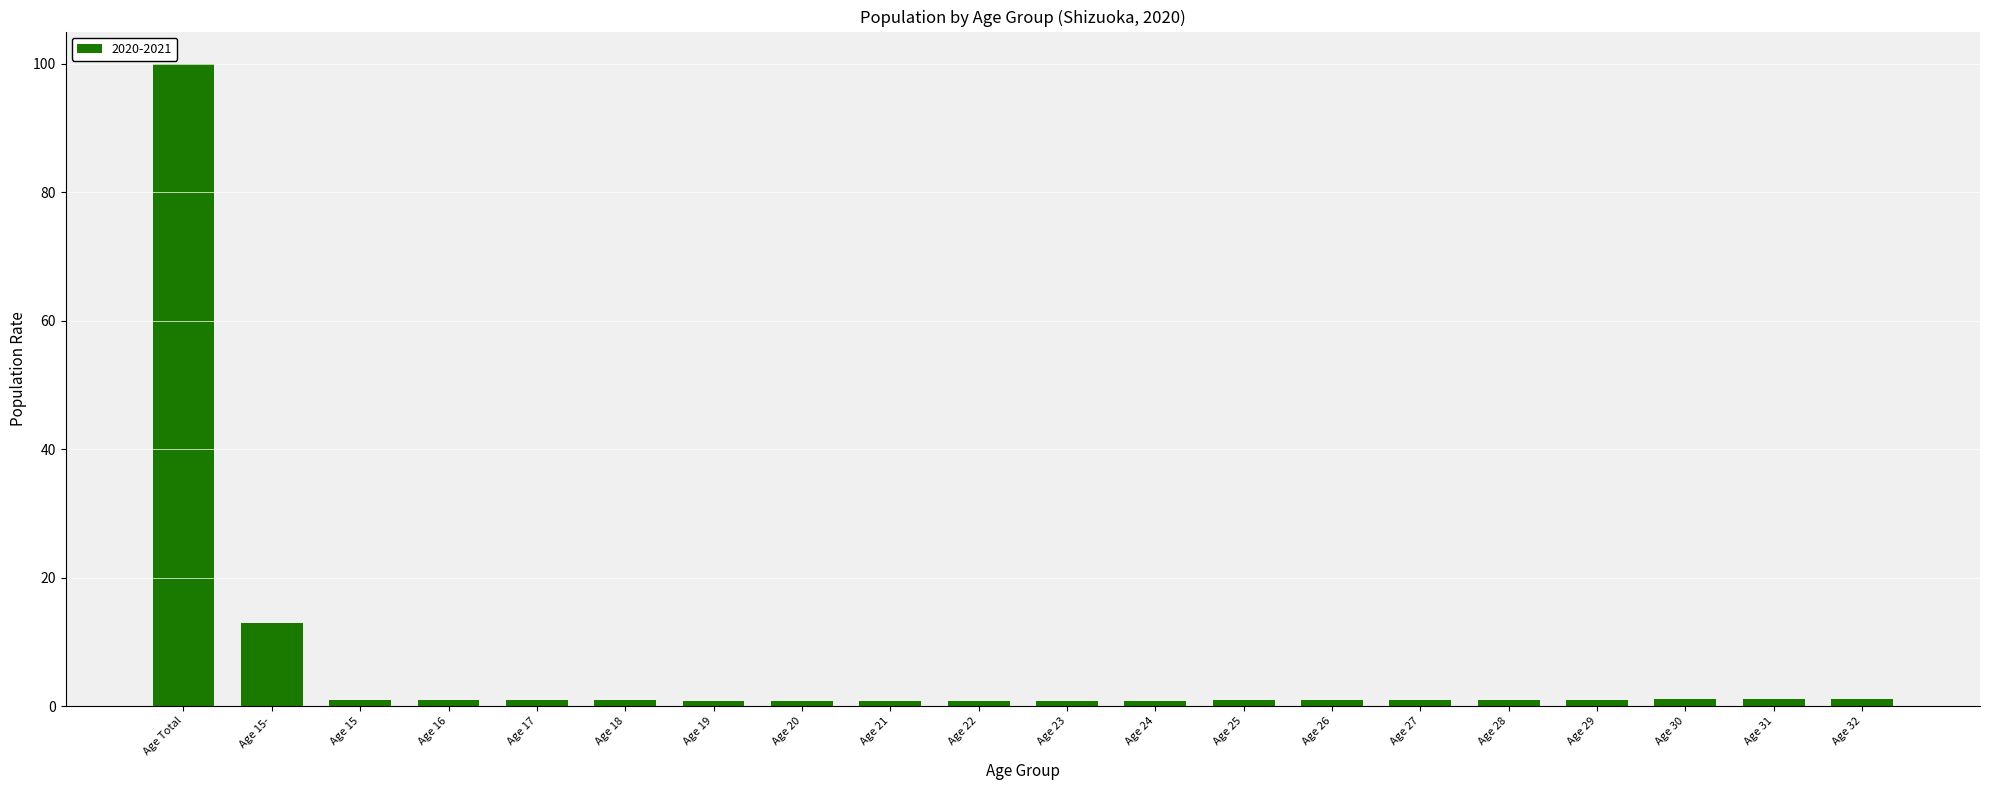

The chart shows a value of 1.0 at Age 16. True or false?

True